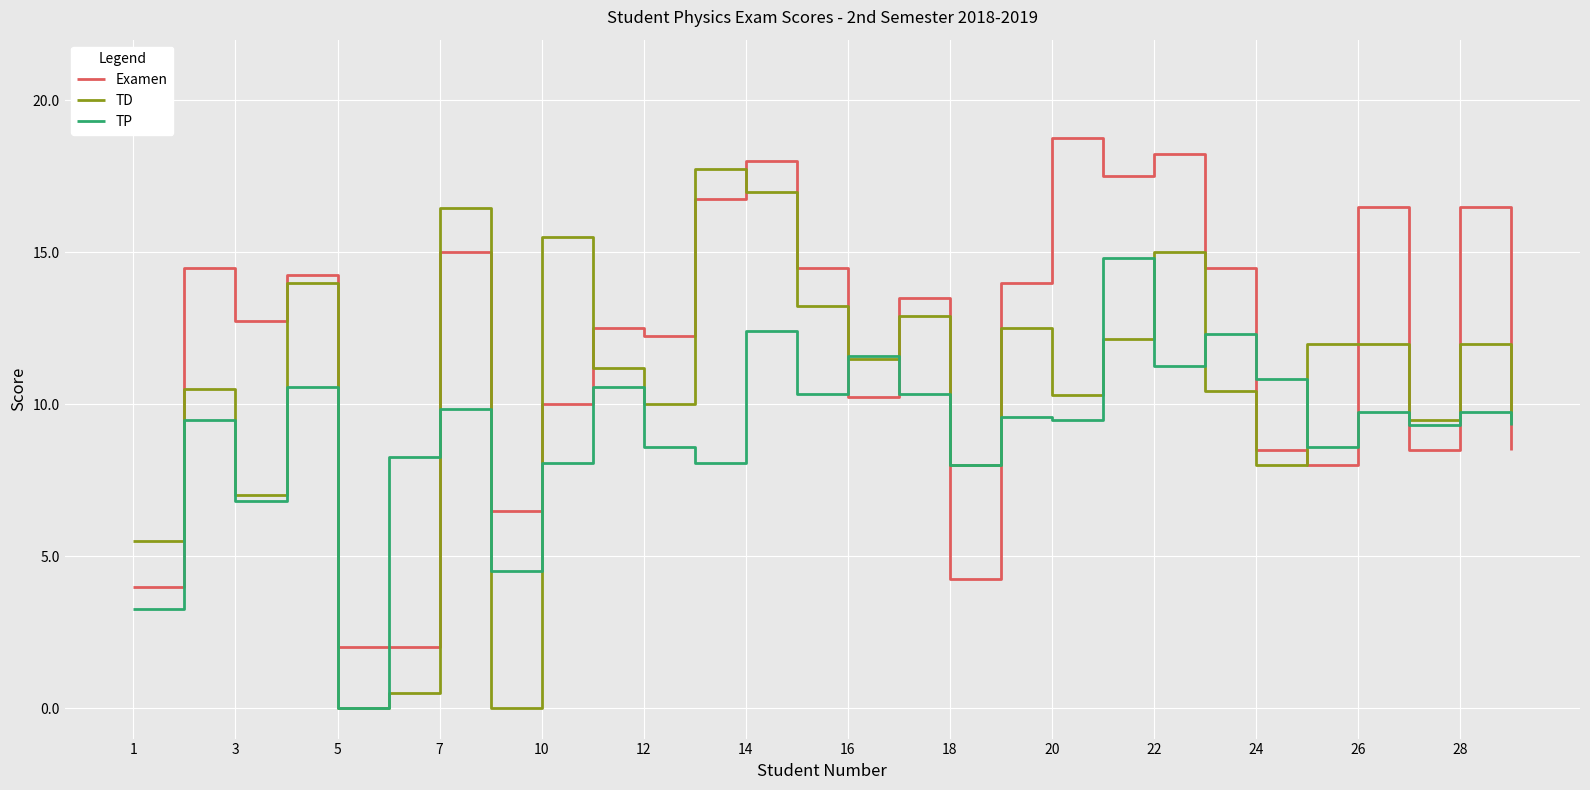

After their last crossing, which series has the higher values: TD or Examen?

TD